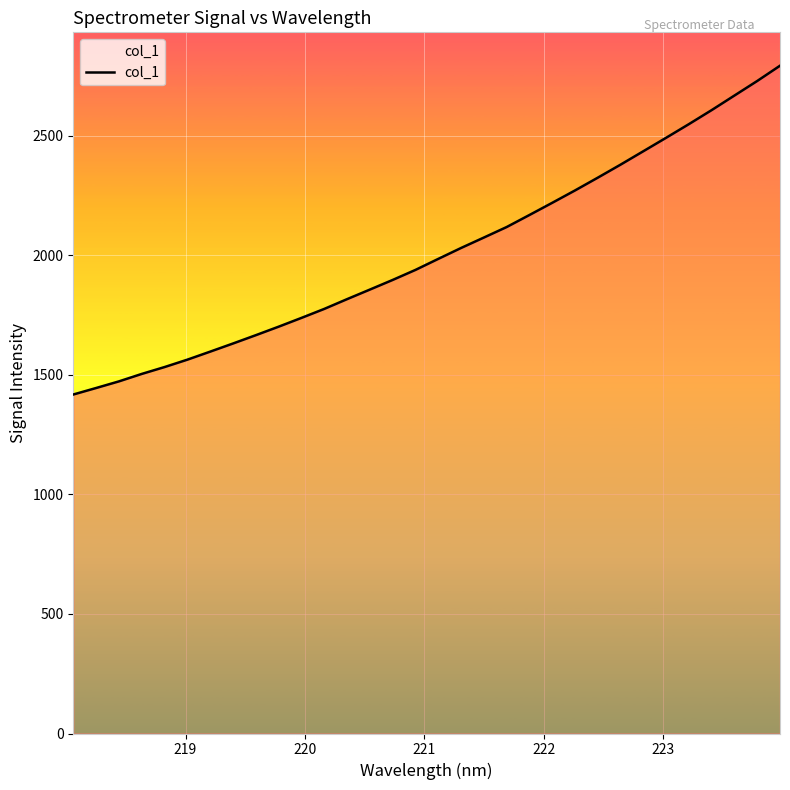

What is the smallest value displayed?

1417.5